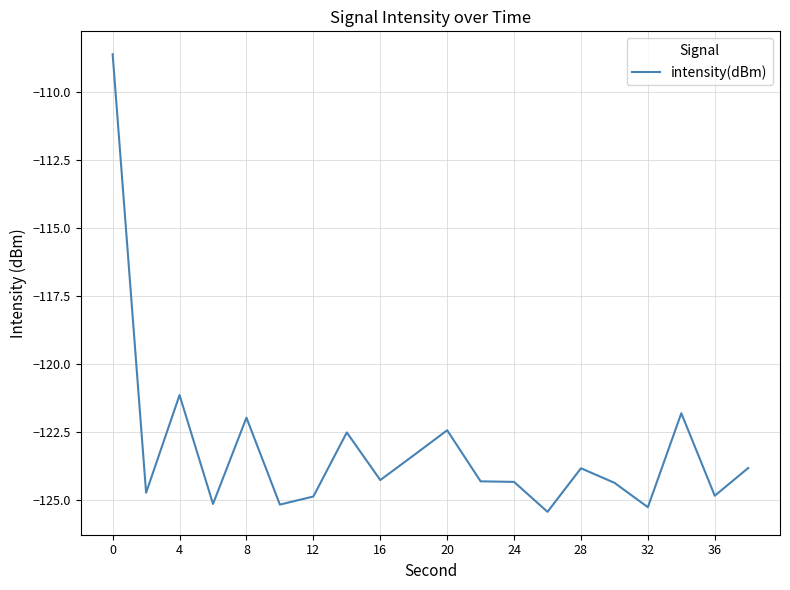

What is the minimum value shown in the chart?

-125.4